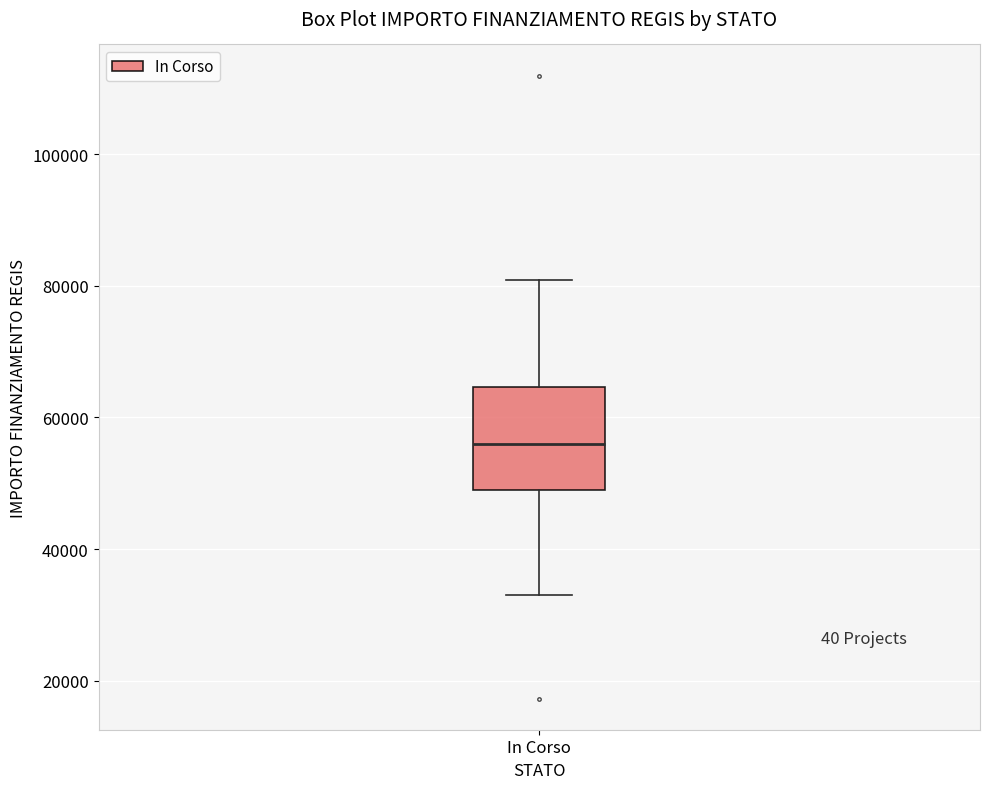

Read this box plot against the y-axis: the position of the median line, the range covered by the box, and the ends of both whiskers. The values are not printed on the chart, so give them approximately, as read against the axis.

median 56000, box 50000 to 64000, whiskers 32000 to 80000